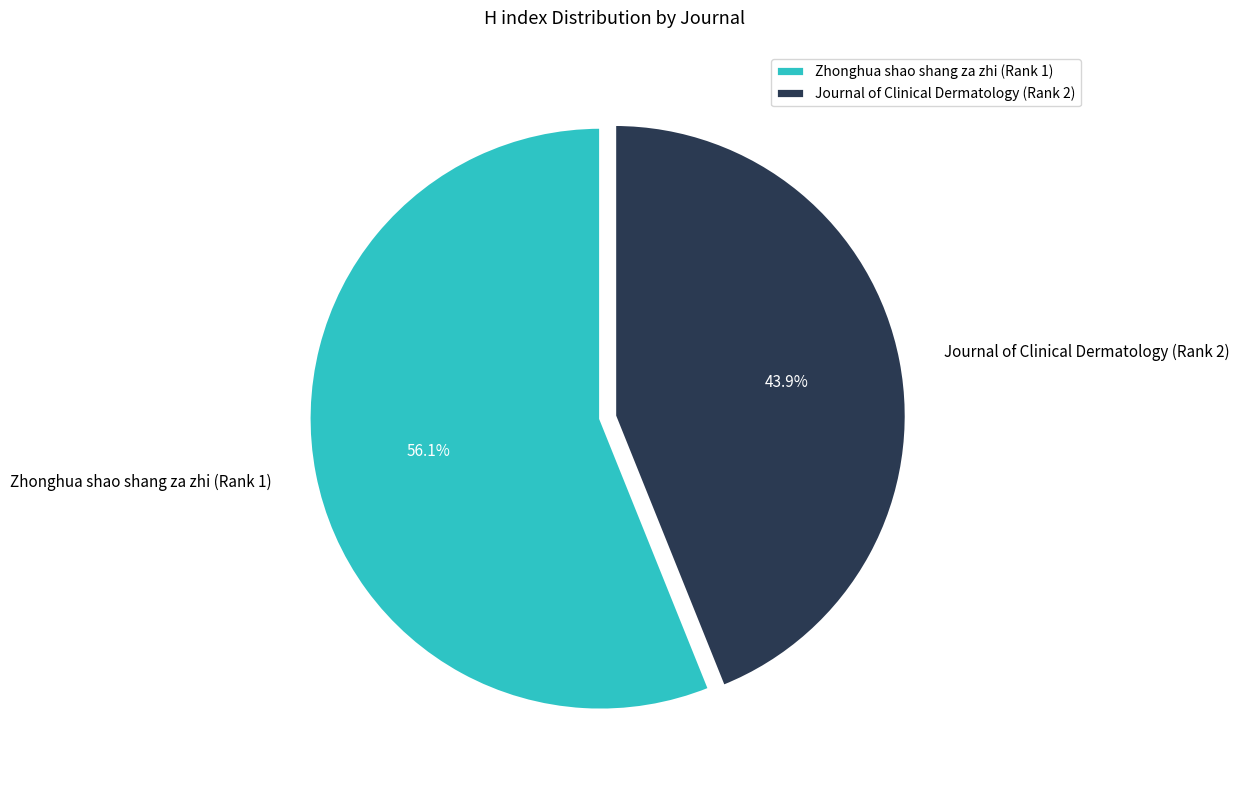

To the nearest percent, what is the difference between the Journal of Clinical Dermatology (Rank 2) and Zhonghua shao shang za zhi (Rank 1) slice percentages?

12%